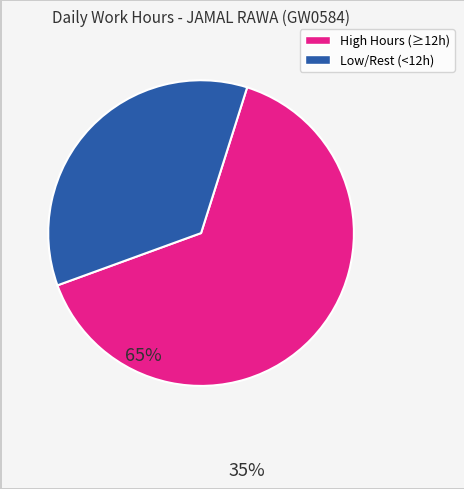

Count the number of slices in the pie.

2